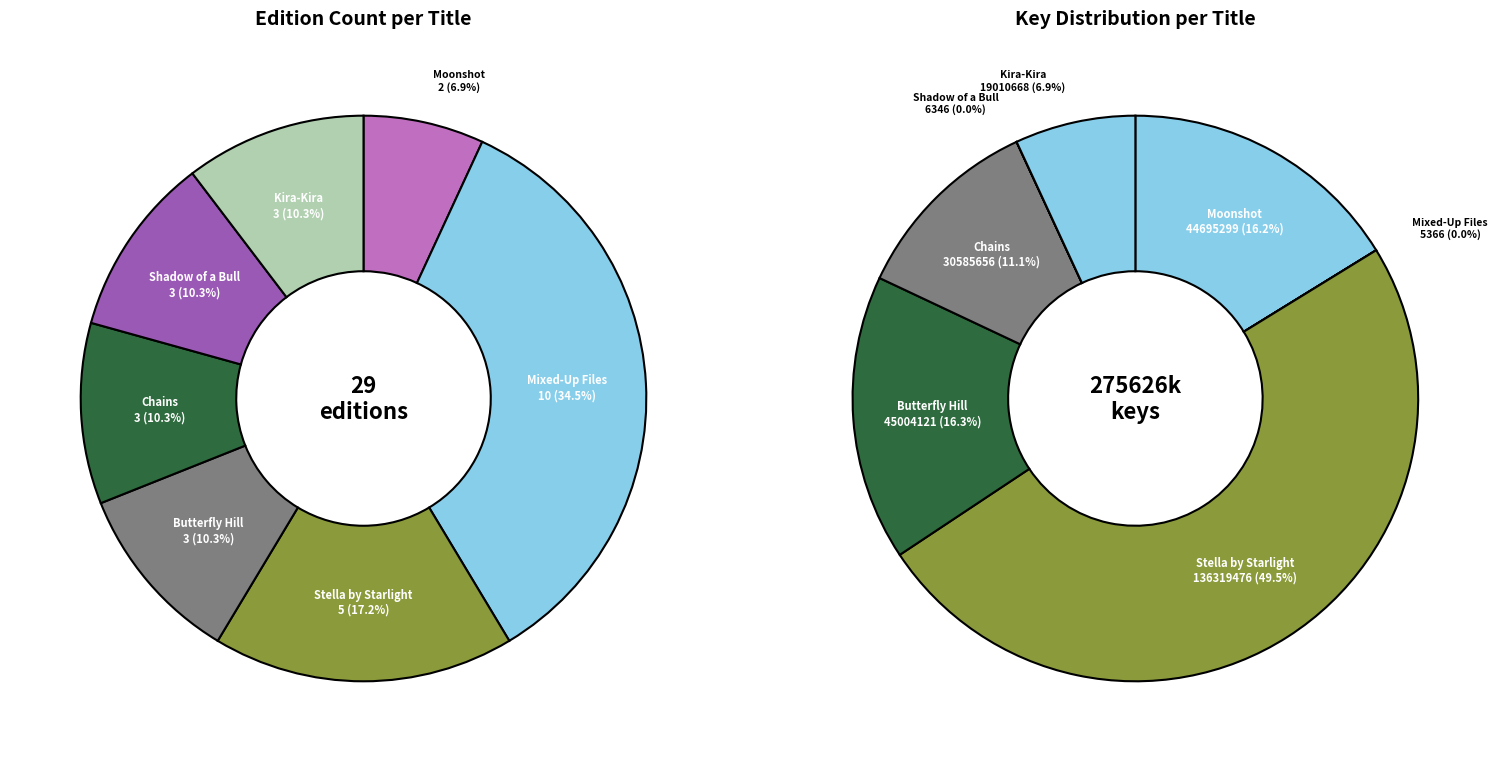

True or false: Kira-Kira accounts for 5% of the total.

False